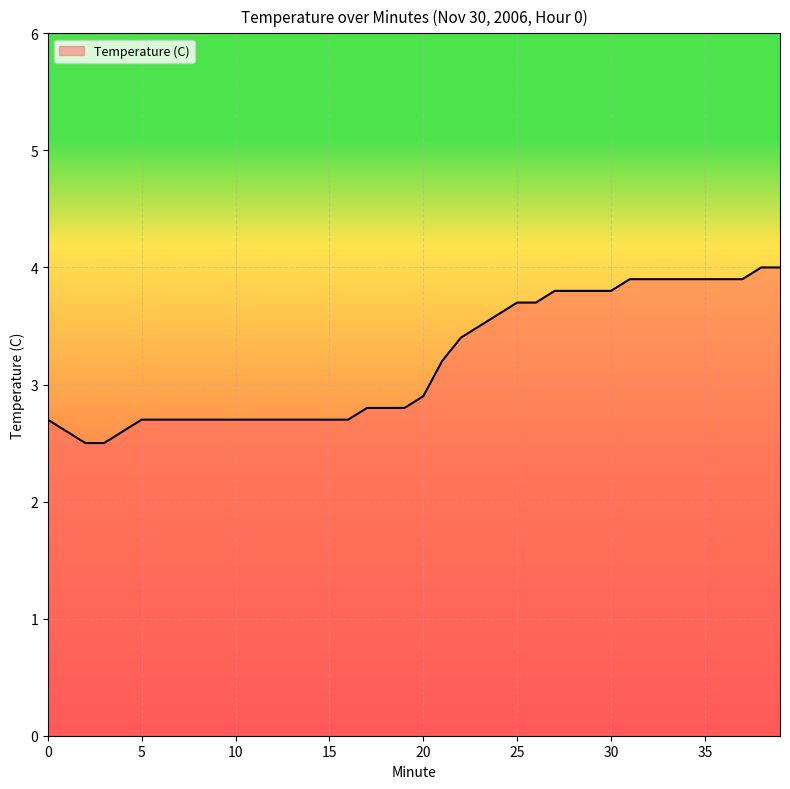

How many lines are shown in the chart?

1